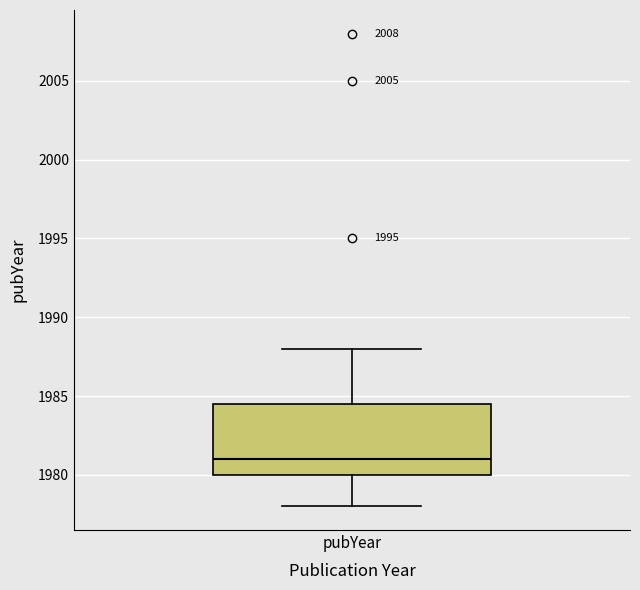

Read this box plot against the y-axis: the position of the median line, the range covered by the box, and the ends of both whiskers. The values are not printed on the chart, so give them approximately, as read against the axis.

median 1981.0, box 1980.0 to 1984.5, whiskers 1978.0 to 1988.0